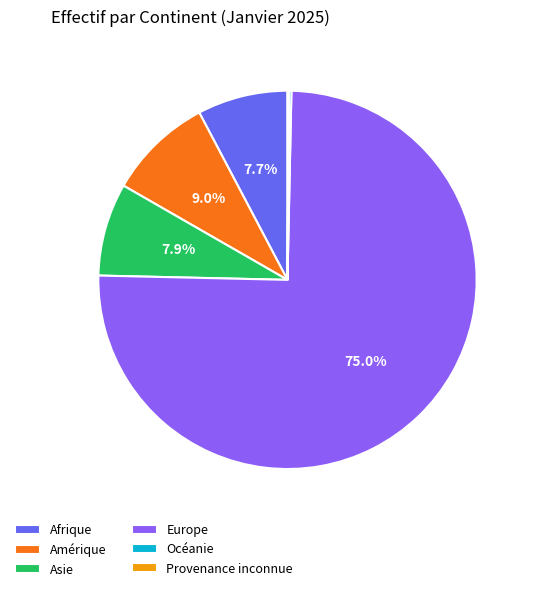

What percentage is NOT represented by Asie?

92.1%